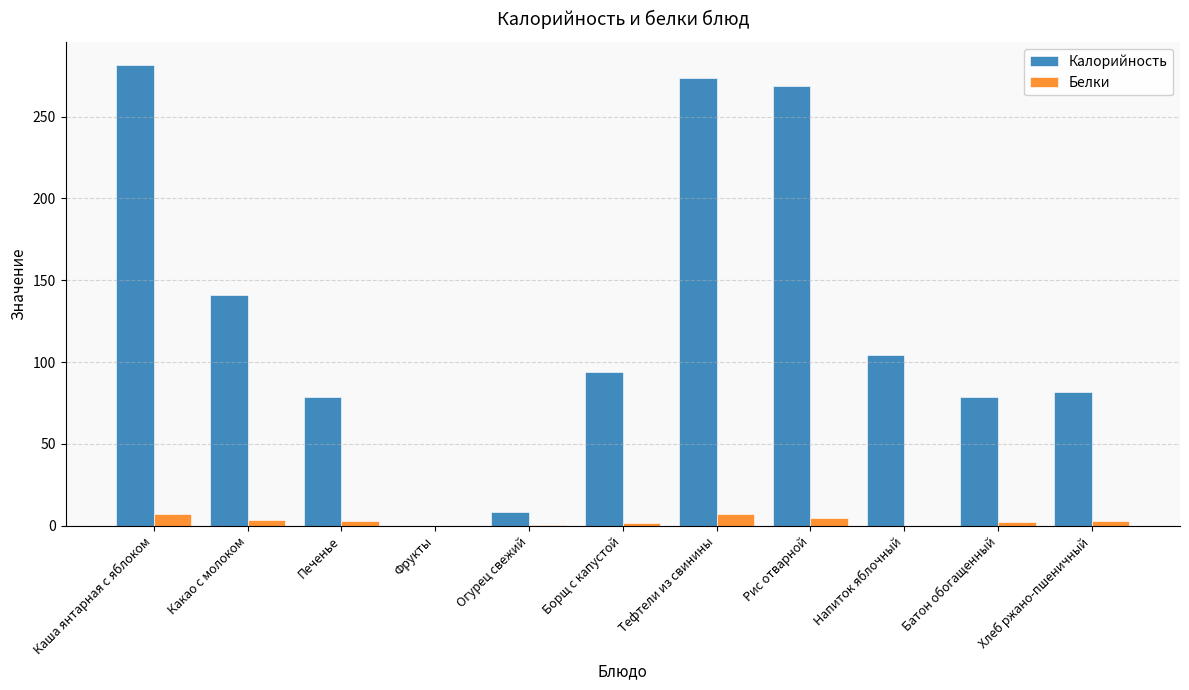

Is the value of Калорийность at Хлеб ржано-пшеничный greater than the value of Белки at Рис отварной?

Yes